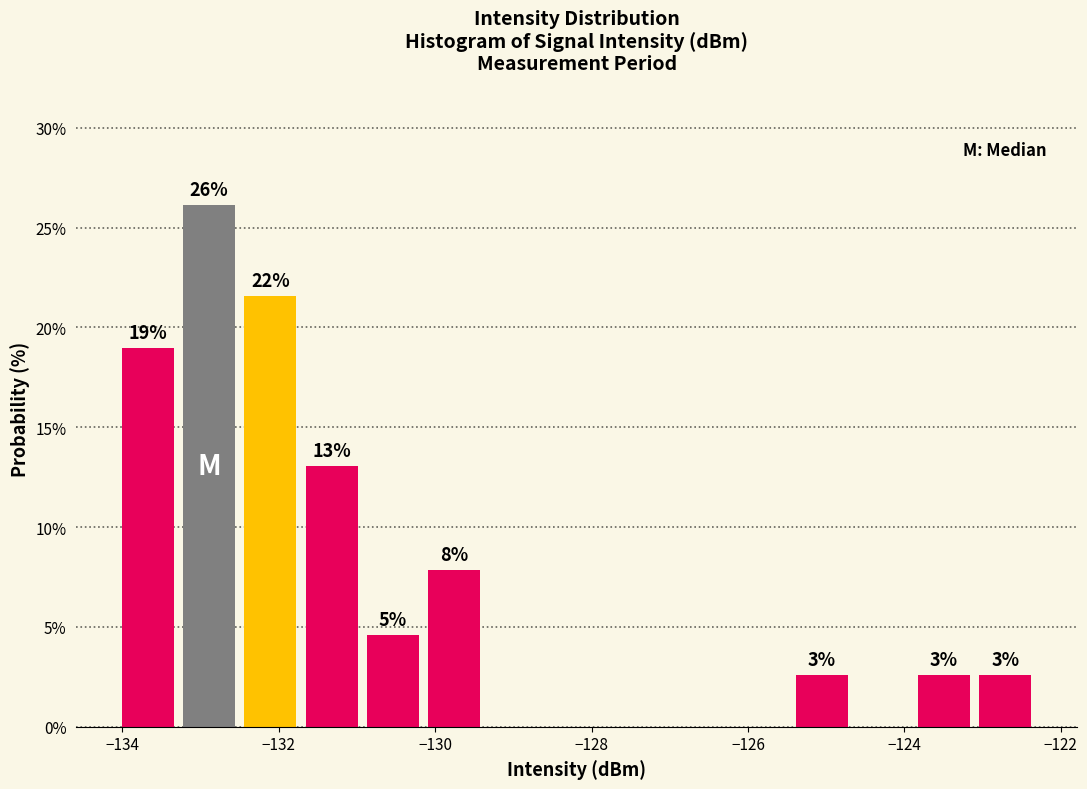

Around what value on the x-axis is the tallest bar? Give the approximate position of its centre, as read against the axis.

-132.8